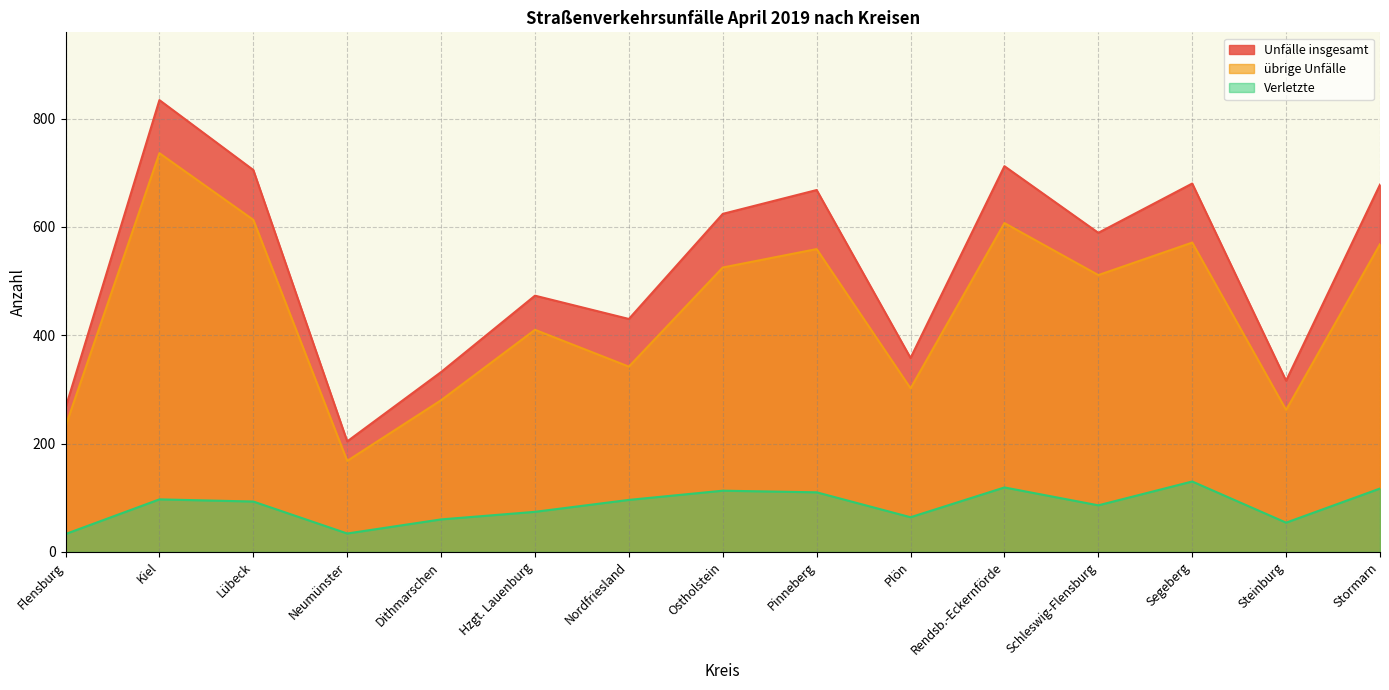

At which label does Unfälle insgesamt first exceed 589?

Kiel